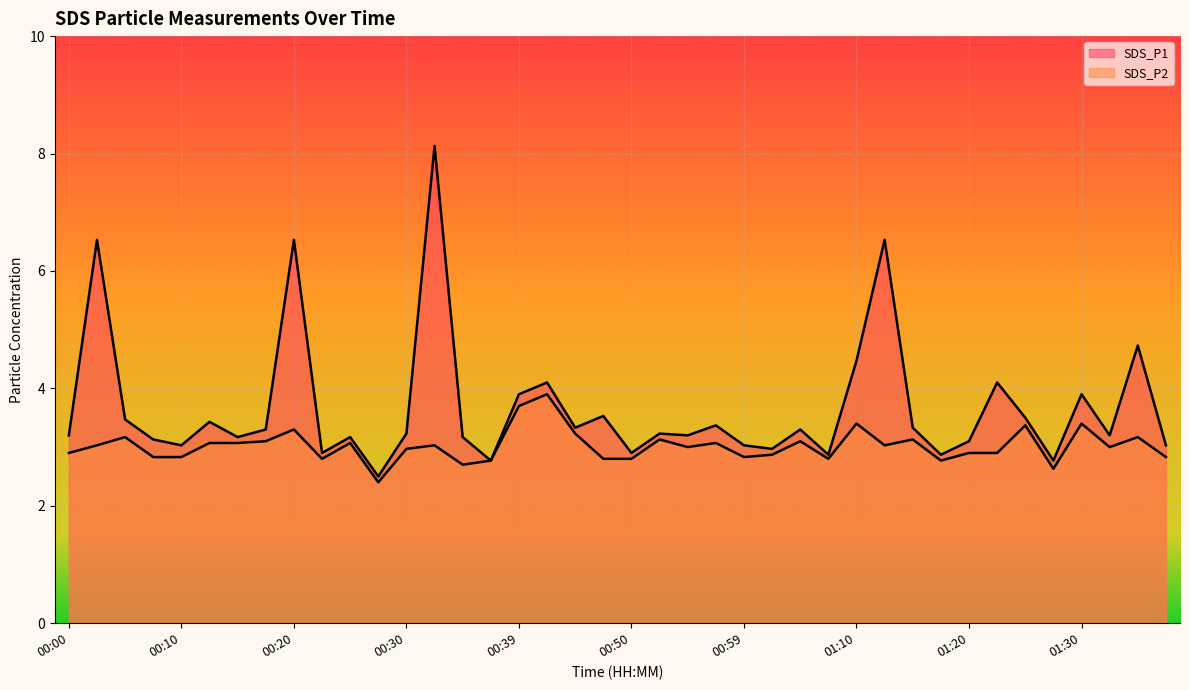

Where is the first local minimum for SDS_P2?

00:22